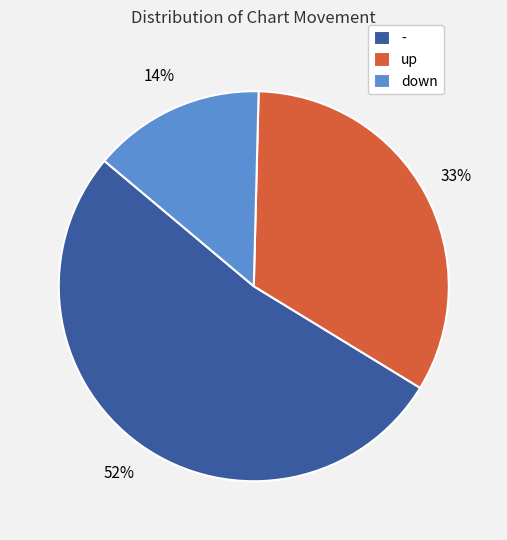

Which has a higher value, down or up?

up